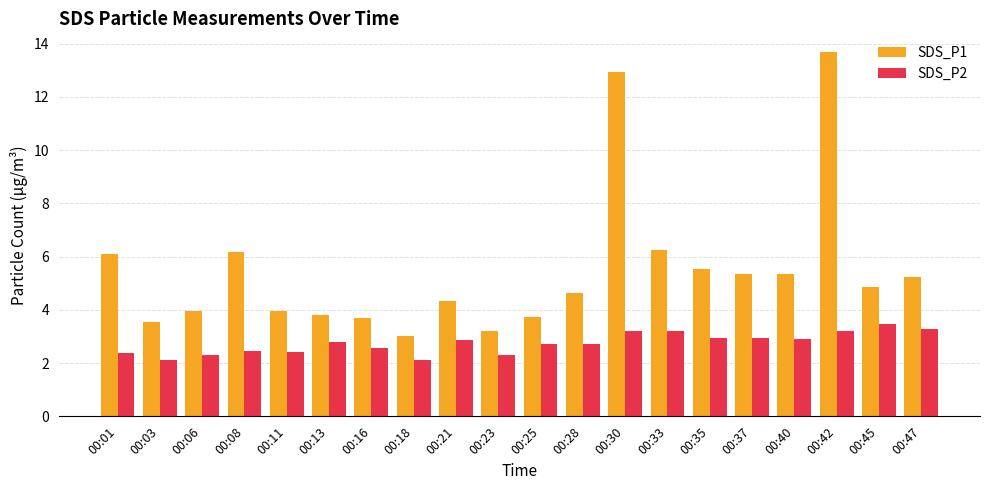

What is the average value of the SDS_P1 series?

5.5